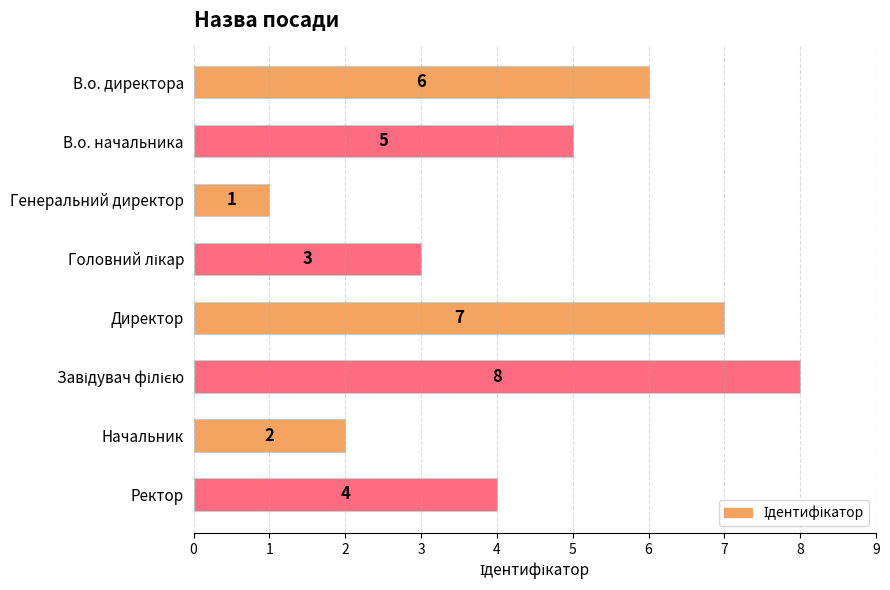

At which label is the value closest to 4?

Ректор